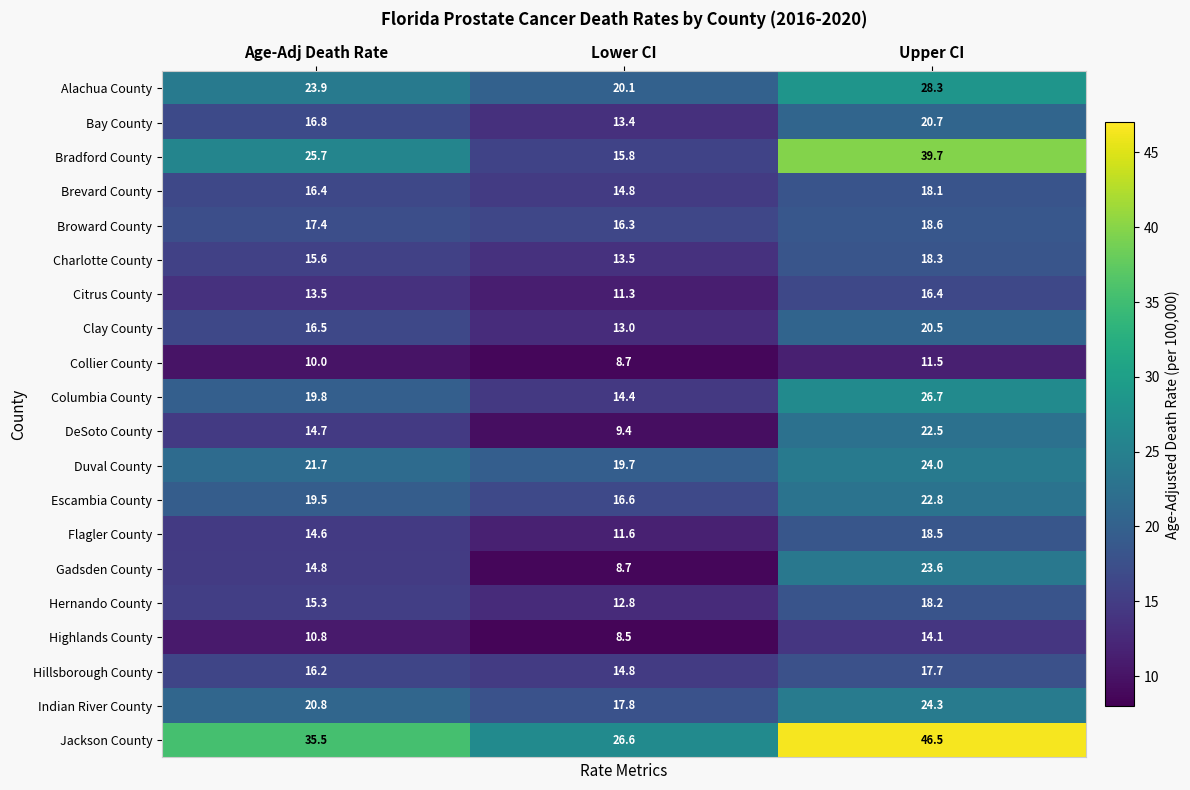

What is the total value across all series at Upper CI?

451.0